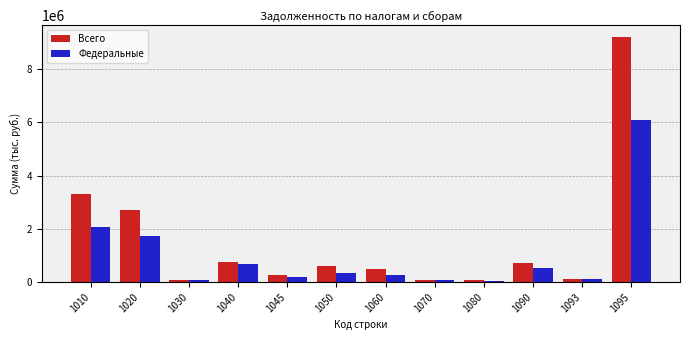

Is the value of Всего at 1020 greater than the value of Федеральные at 1070?

Yes